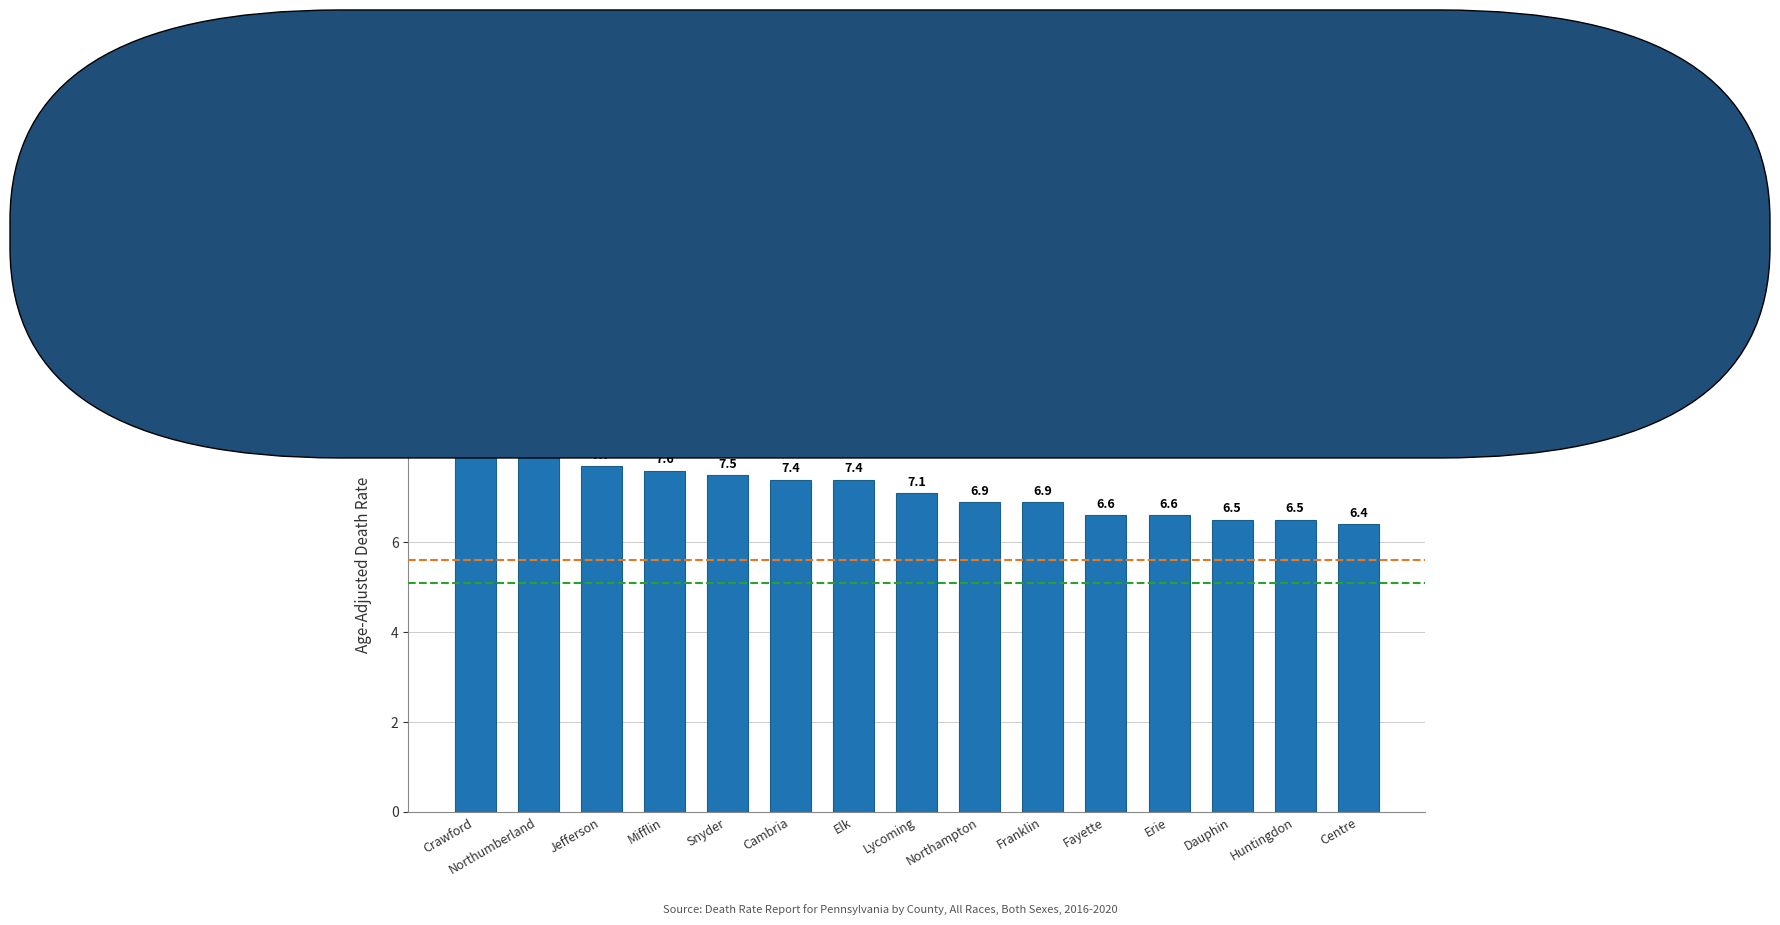

What is the ratio of the value at Jefferson to the value at Cambria?

1.0